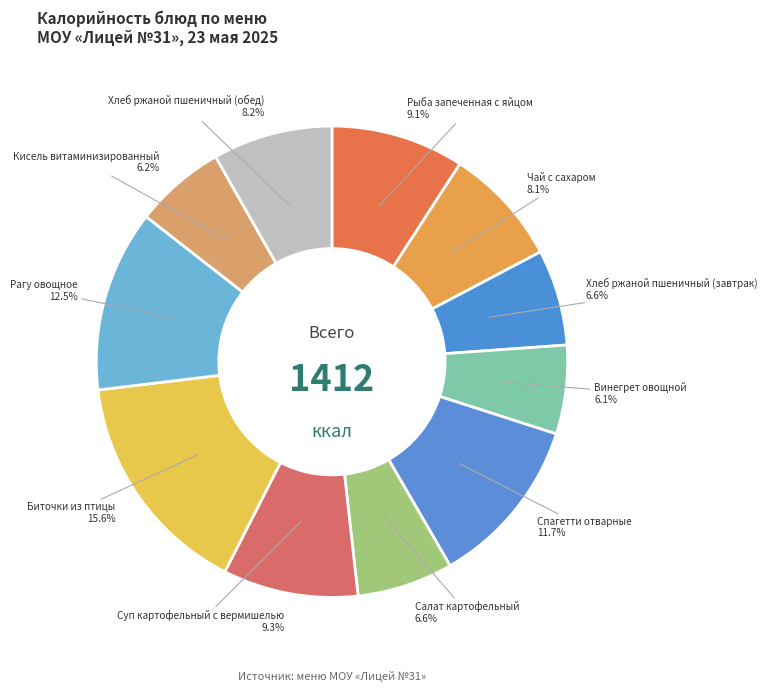

Is it true that Хлеб ржаной пшеничный (обед) is 14% of the pie?

False